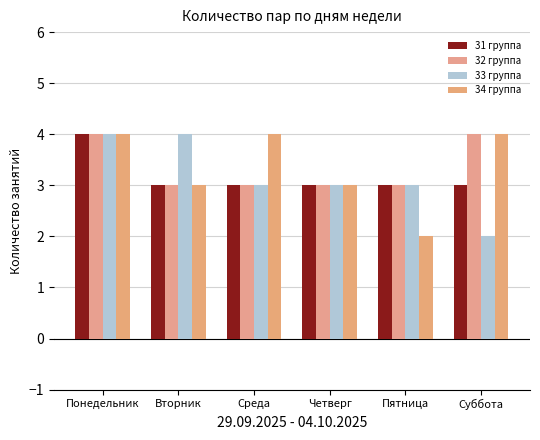

Is the value of 33 группа at Понедельник greater than the value of 34 группа at Пятница?

Yes